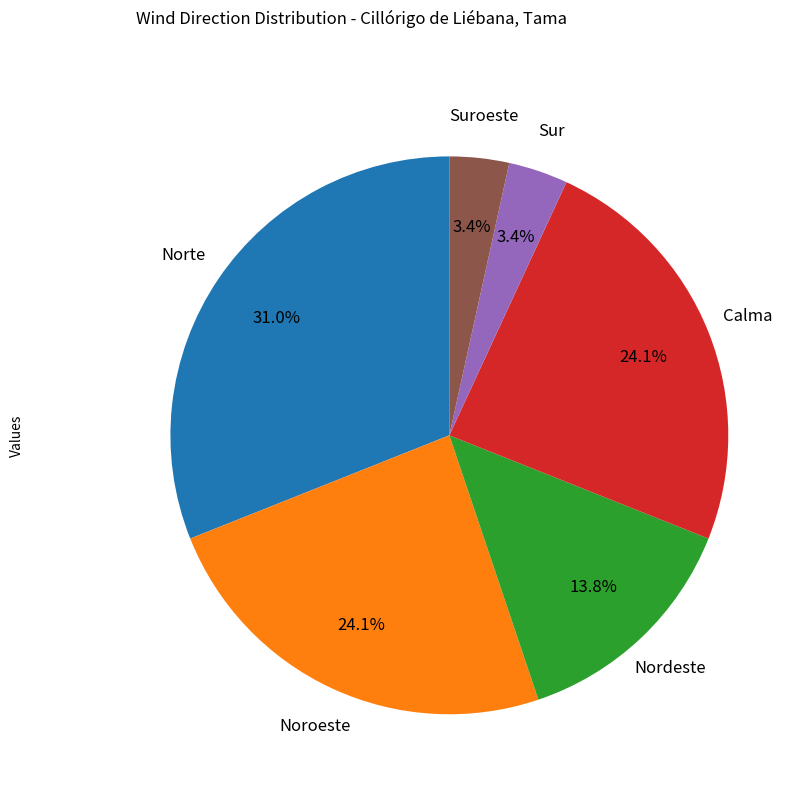

Is there a majority slice in this chart?

No